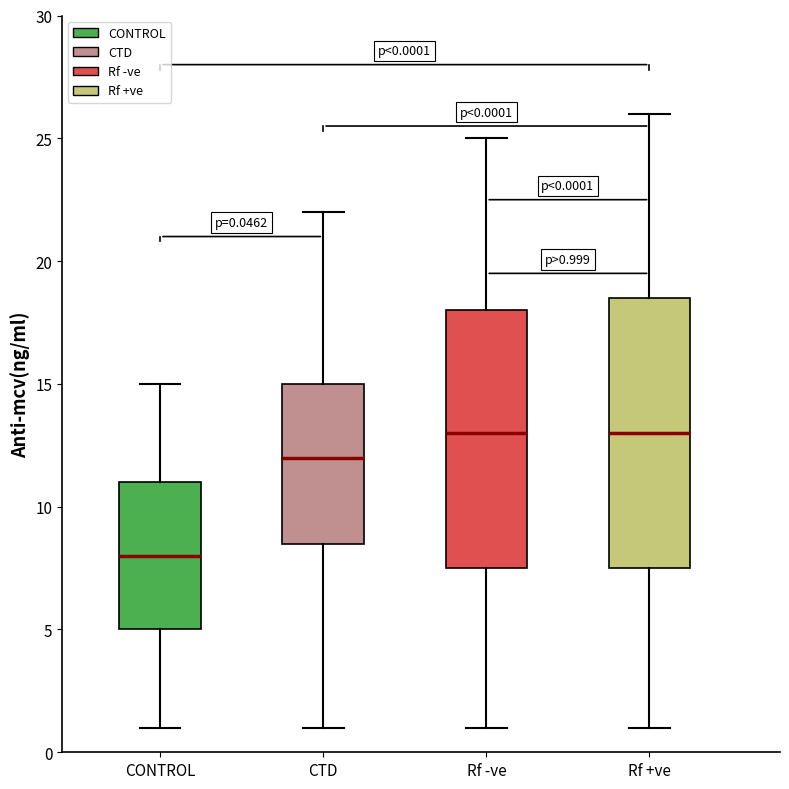

Which box's median line is the lowest?

CONTROL